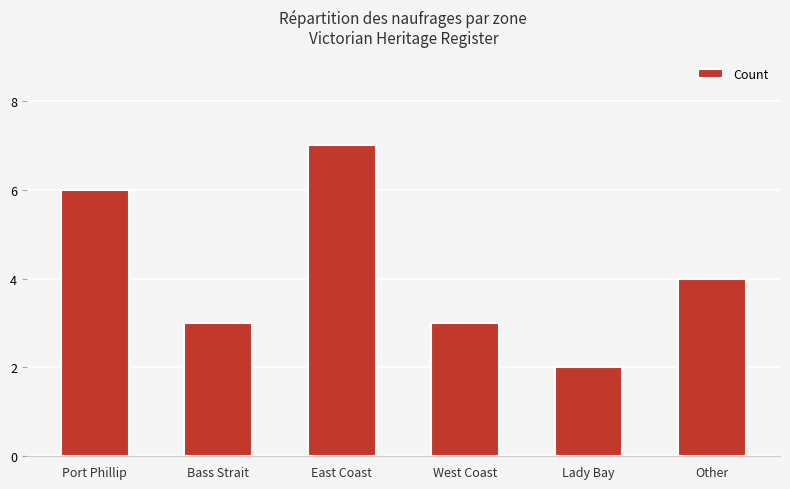

What is the change in value from East Coast to Other?

-3